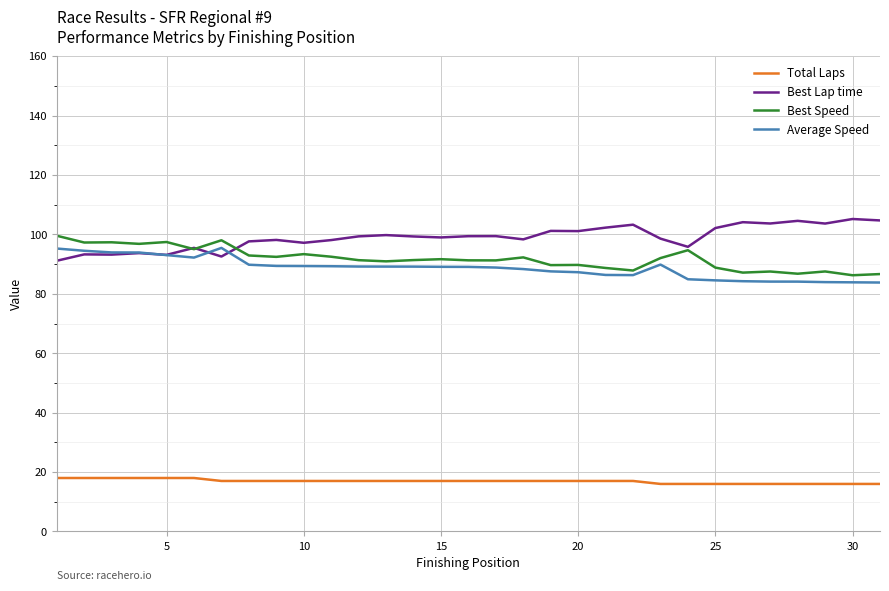

Which series has the largest total across all categories?

Best Lap time